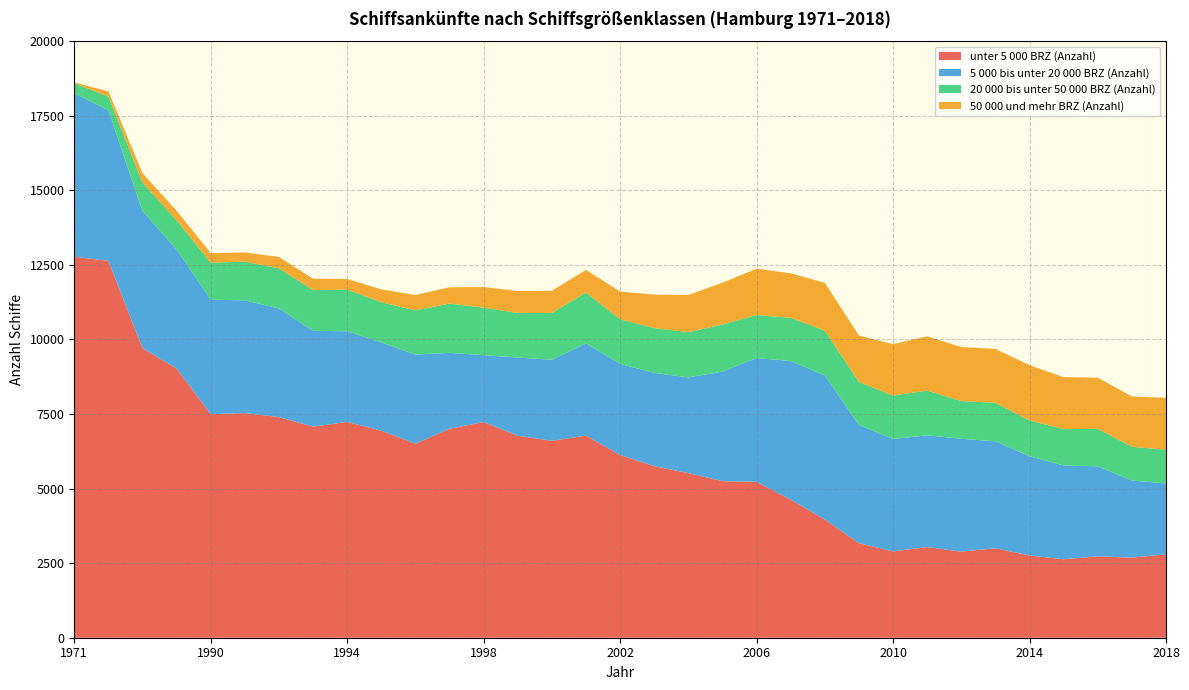

Reading left to right, extract all data points from this chart.

unter 5 000 BRZ (Anzahl): 1971=12773	1975=12636	1980=9705	1985=9025	1990=7494	1991=7533	1992=7397	1993=7077	1994=7236	1995=6942	1996=6505	1997=7005	1998=7232	1999=6771	2000=6603	2001=6774	2002=6125	2003=5752	2004=5520	2005=5249	2006=5227	2007=4629	2008=3965	2009=3169	2010=2895	2011=3040	2012=2885	2013=3001	2014=2757	2015=2630	2016=2727	2017=2685	2018=2798
5 000 bis unter 20 000 BRZ (Anzahl): 1971=5480	1975=5045	1980=4599	1985=3991	1990=3837	1991=3779	1992=3642	1993=3213	1994=3039	1995=2961	1996=2988	1997=2545	1998=2241	1999=2622	2000=2717	2001=3091	2002=3057	2003=3125	2004=3209	2005=3672	2006=4148	2007=4649	2008=4828	2009=3963	2010=3768	2011=3746	2012=3785	2013=3584	2014=3328	2015=3146	2016=3019	2017=2588	2018=2374
20 000 bis unter 50 000 BRZ (Anzahl): 1971=339	1975=462	1980=955	1985=982	1990=1245	1991=1295	1992=1347	1993=1365	1994=1395	1995=1345	1996=1480	1997=1653	1998=1593	1999=1496	2000=1568	2001=1710	2002=1492	2003=1504	2004=1515	2005=1580	2006=1443	2007=1449	2008=1500	2009=1444	2010=1453	2011=1499	2012=1265	2013=1289	2014=1200	2015=1217	2016=1259	2017=1128	2018=1127
50 000 und mehr BRZ (Anzahl): 1971=28	1975=172	1980=313	1985=317	1990=317	1991=310	1992=381	1993=381	1994=357	1995=431	1996=516	1997=546	1998=691	1999=737	2000=741	2001=758	2002=932	2003=1122	2004=1247	2005=1399	2006=1555	2007=1490	2008=1606	2009=1555	2010=1727	2011=1821	2012=1810	2013=1807	2014=1853	2015=1742	2016=1714	2017=1687	2018=1745